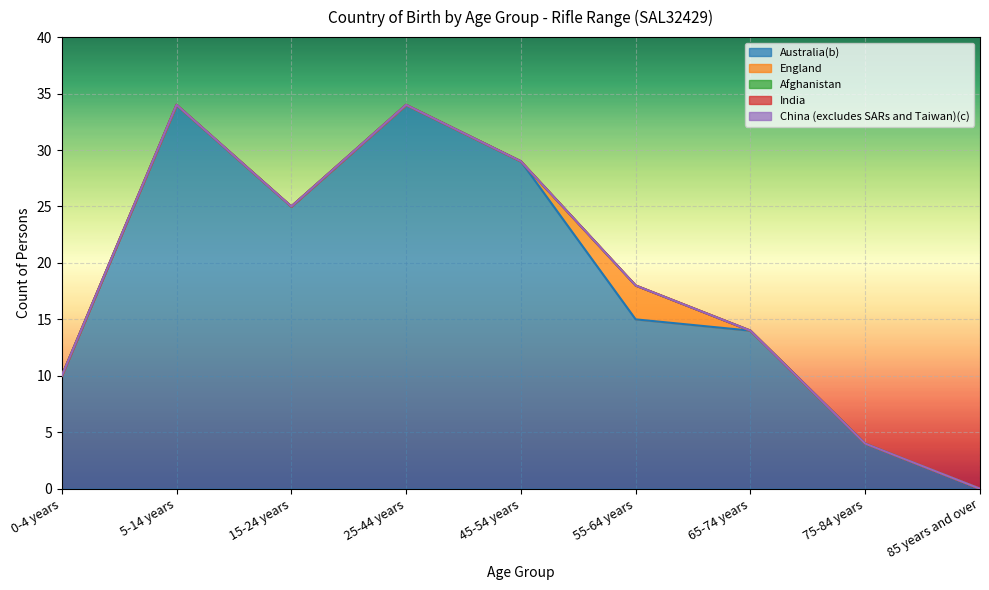

Where is Afghanistan nearest to the value 0?

0-4 years